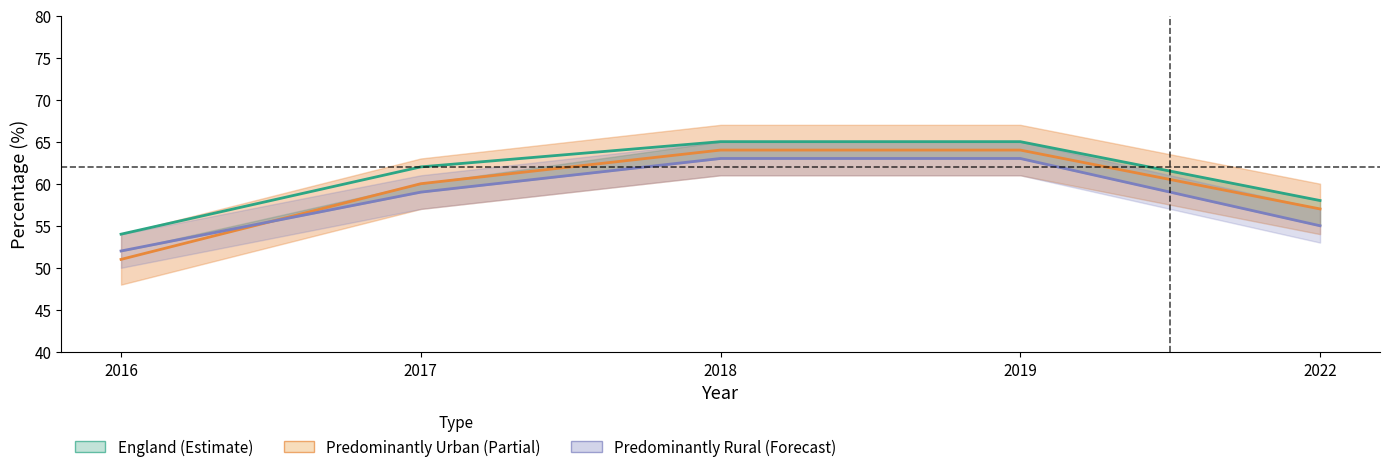

List the series in order of their overall mean, highest first.

England, Predominantly Urban, Predominantly Rural